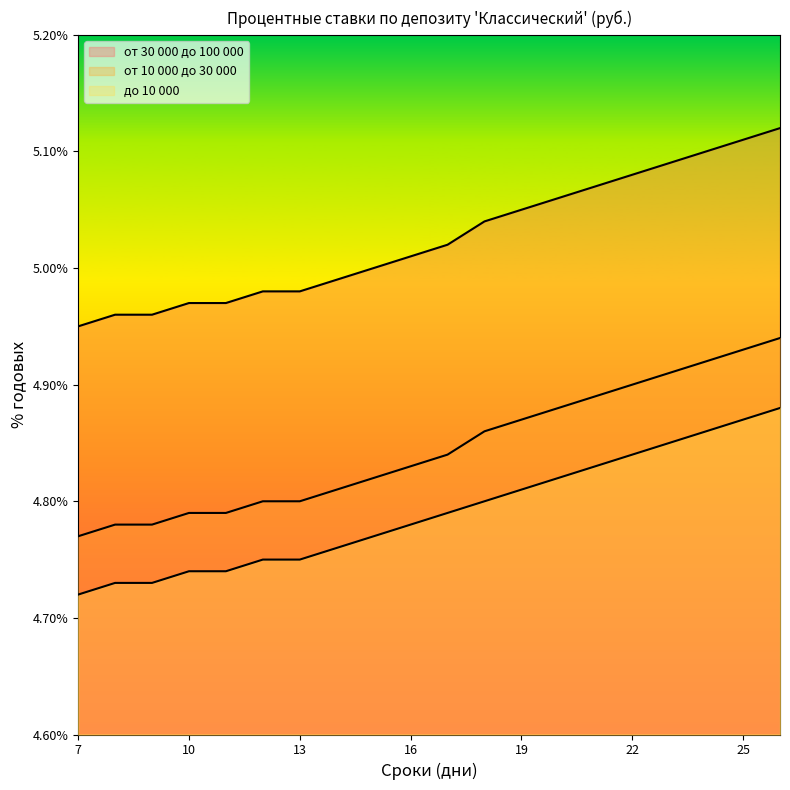

Is it true that от 10 000 до 30 000 equals 2.0 at 14?

False